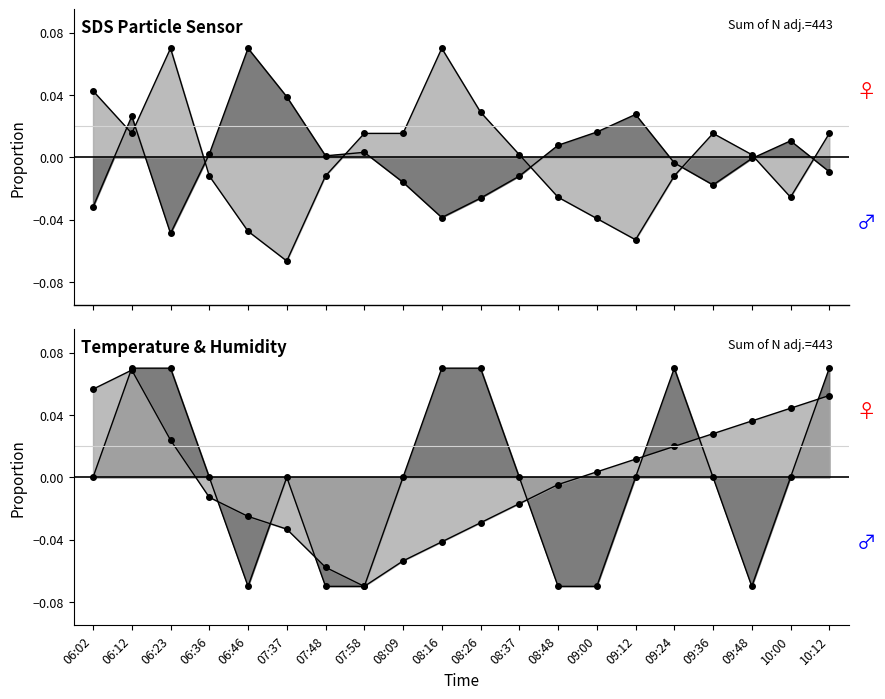

Reading right to left, extract all data points from this chart.

SDS_P1: -0.0	0.0	-0.0	-0.0	-0.0	0.0	0.0	0.0	-0.0	-0.0	-0.0	-0.0	0.0	0.0	0.0	0.1	0.0	-0.0	0.0	-0.0
SDS_P2: 0.0	-0.0	0.0	0.0	-0.0	-0.1	-0.0	-0.0	0.0	0.0	0.1	0.0	0.0	-0.0	-0.1	-0.0	-0.0	0.1	0.0	0.0
Temp: 0.1	0.0	-0.1	0.0	0.1	0.0	-0.1	-0.1	0.0	0.1	0.1	0.0	-0.1	-0.1	0.0	-0.1	0.0	0.1	0.1	0.0
Humidity: 0.1	0.0	0.0	0.0	0.0	0.0	0.0	-0.0	-0.0	-0.0	-0.0	-0.1	-0.1	-0.1	-0.0	-0.0	-0.0	0.0	0.1	0.1